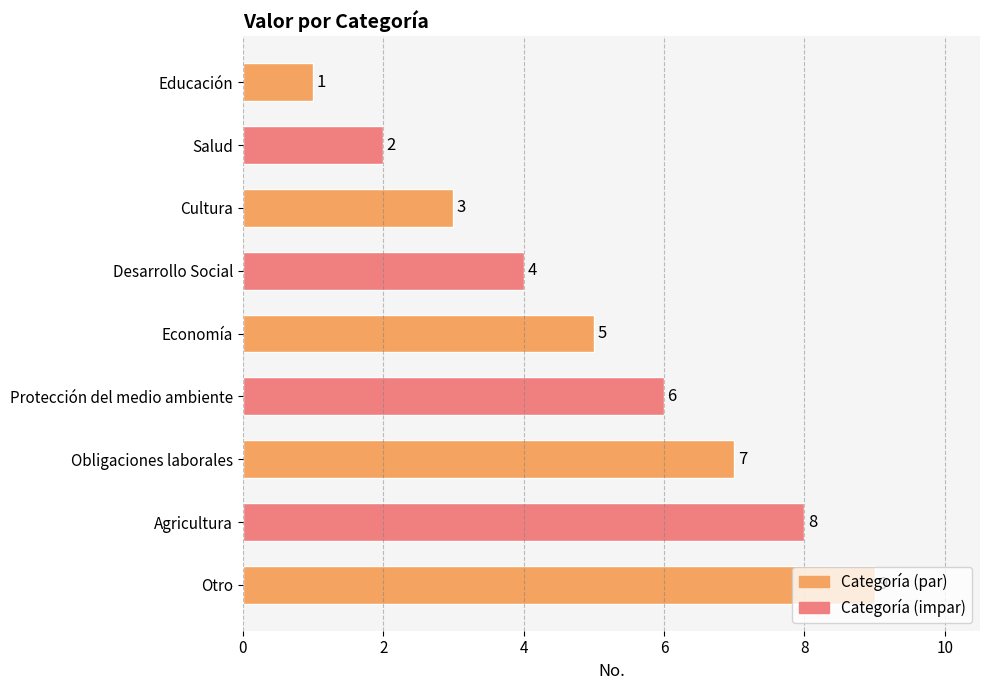

Rank the categories by value from highest to lowest.

Otro, Agricultura, Obligaciones laborales, Protección del medio ambiente, Economía, Desarrollo Social, Cultura, Salud, Educación